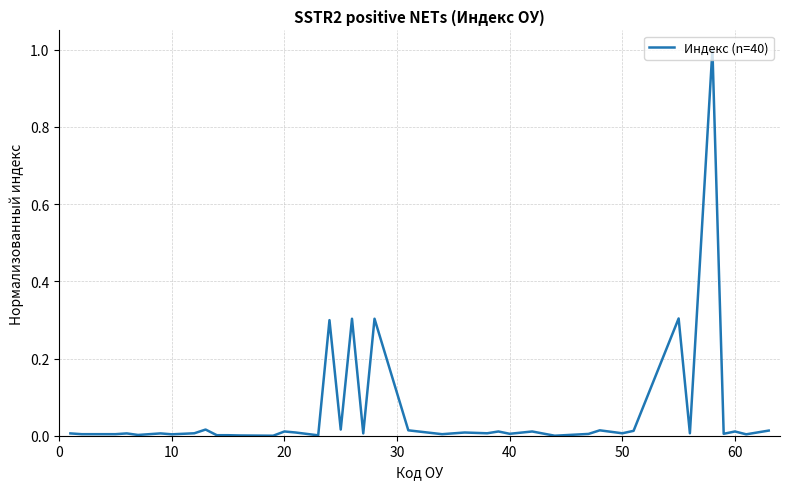

True or false: there are more than 0 points higher than both neighbors.

True